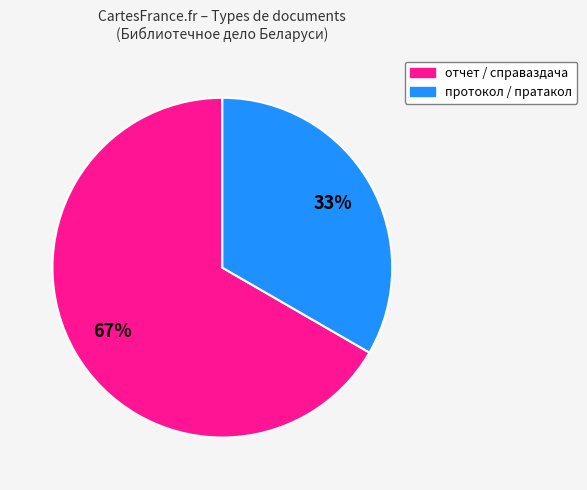

To the nearest percent, what is the average slice percentage?

50%